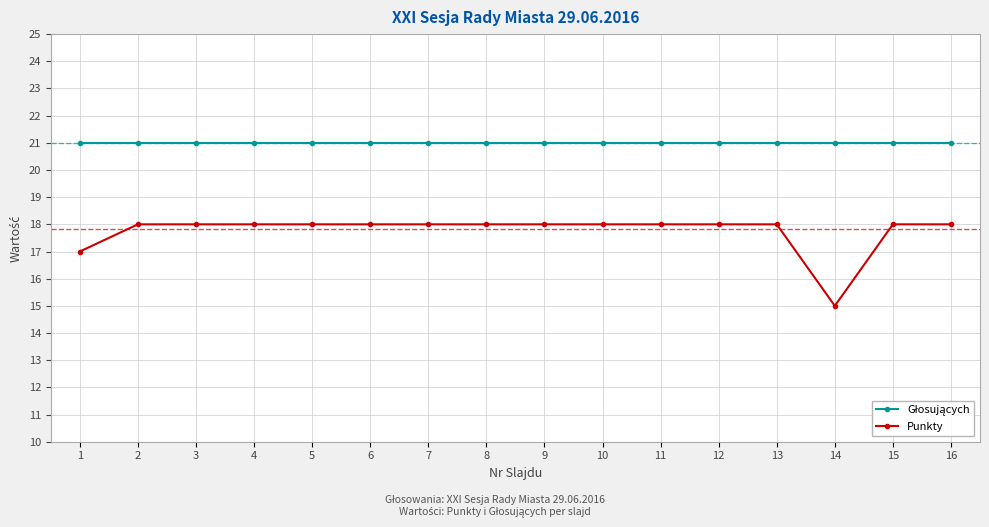

What is the difference between the highest and lowest values at 10?

3